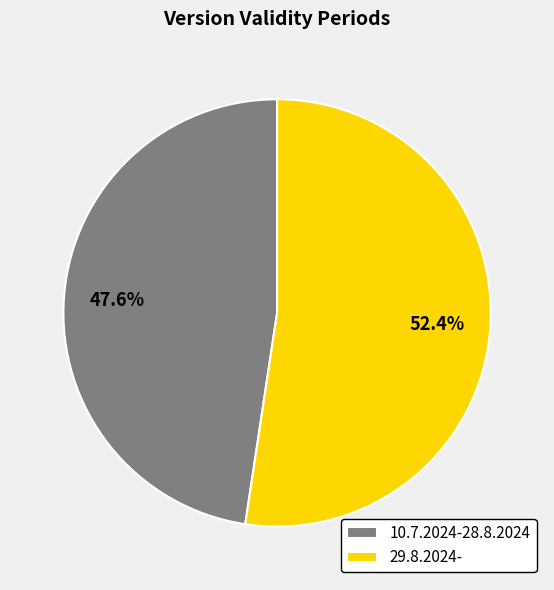

To the nearest percent, what is the average slice percentage?

50%